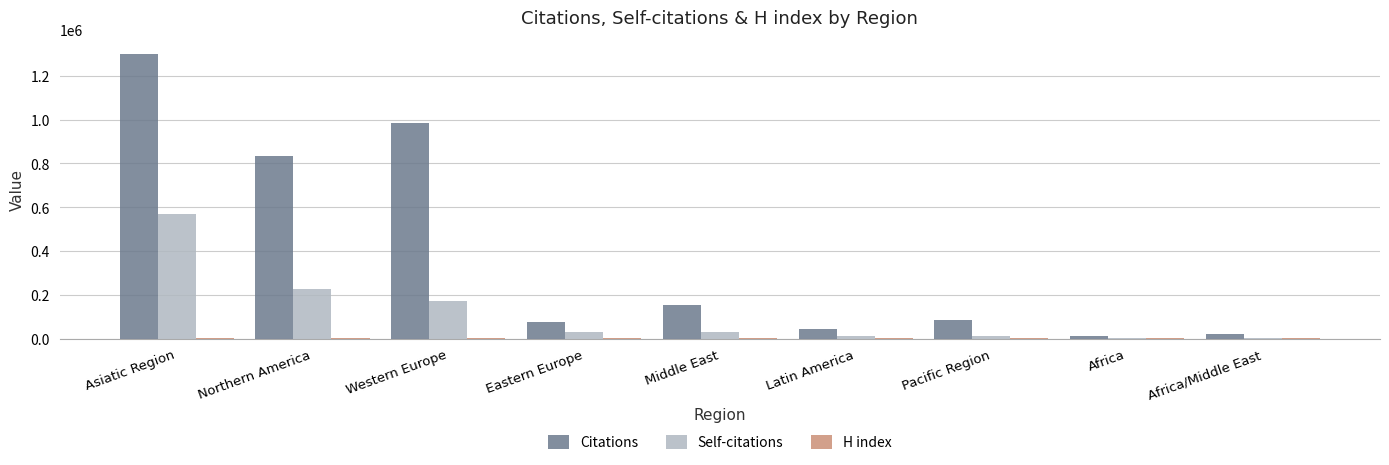

What is the sum of all Self-citations values?

1057036